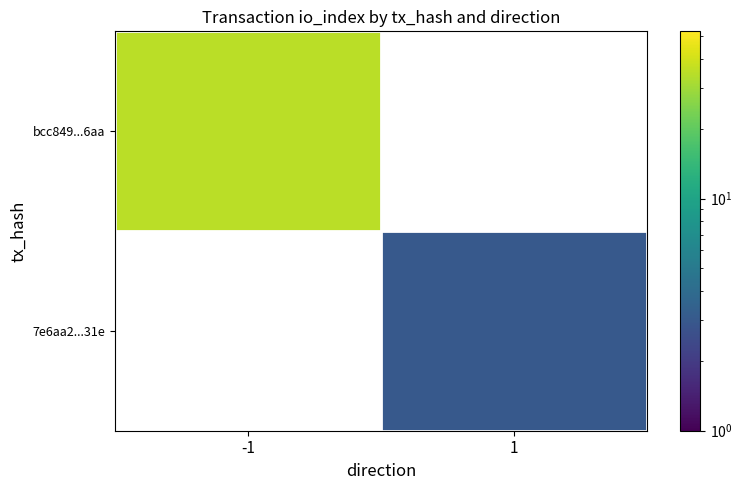

How many values in 7e6aa2...31e are above zero?

1